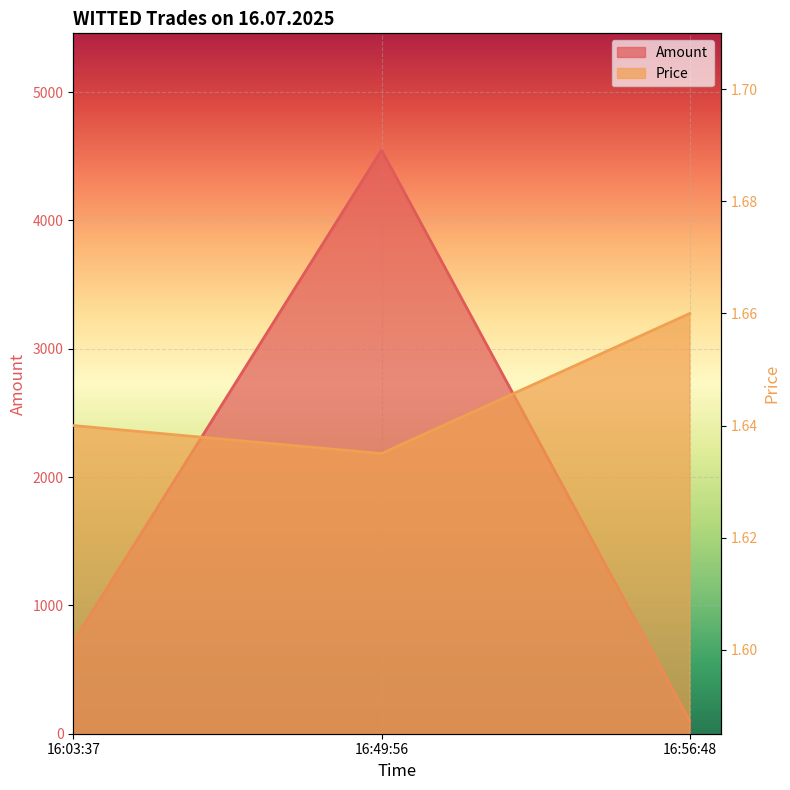

Reading left to right, transcribe all the data shown in this chart.

Amount: 16:03:37=716.0	16:49:56=4548.0	16:56:48=99.0
Price: 16:03:37=1.6	16:49:56=1.6	16:56:48=1.7